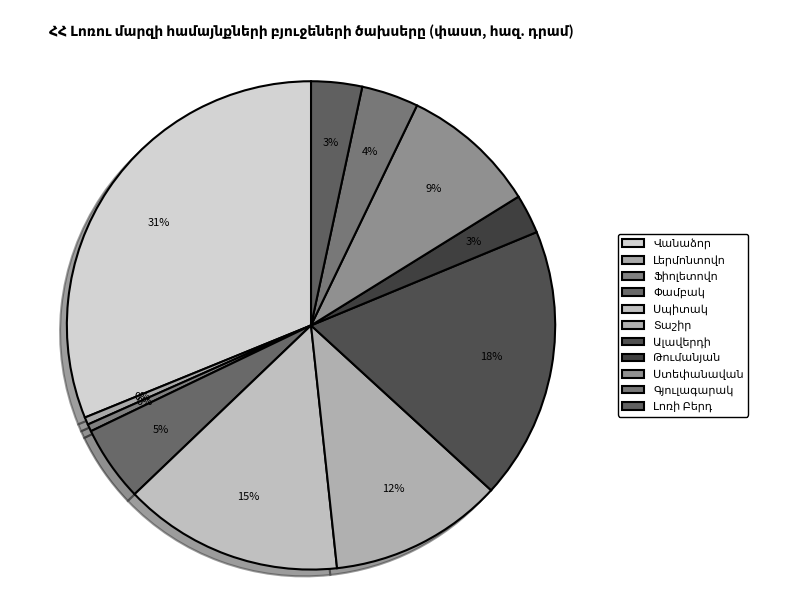

Count the number of slices in the pie.

11